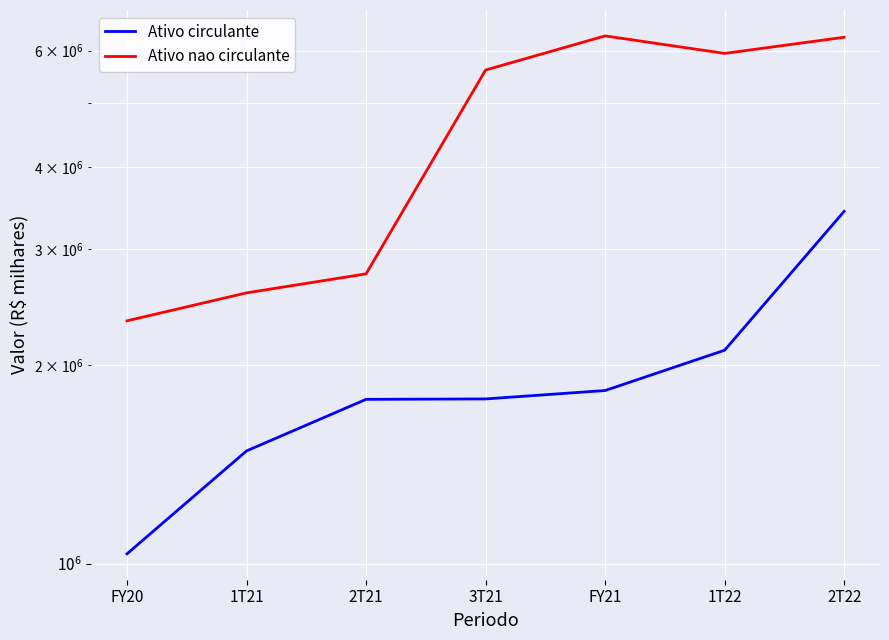

What is the label of the 3rd point from the left?

2T21